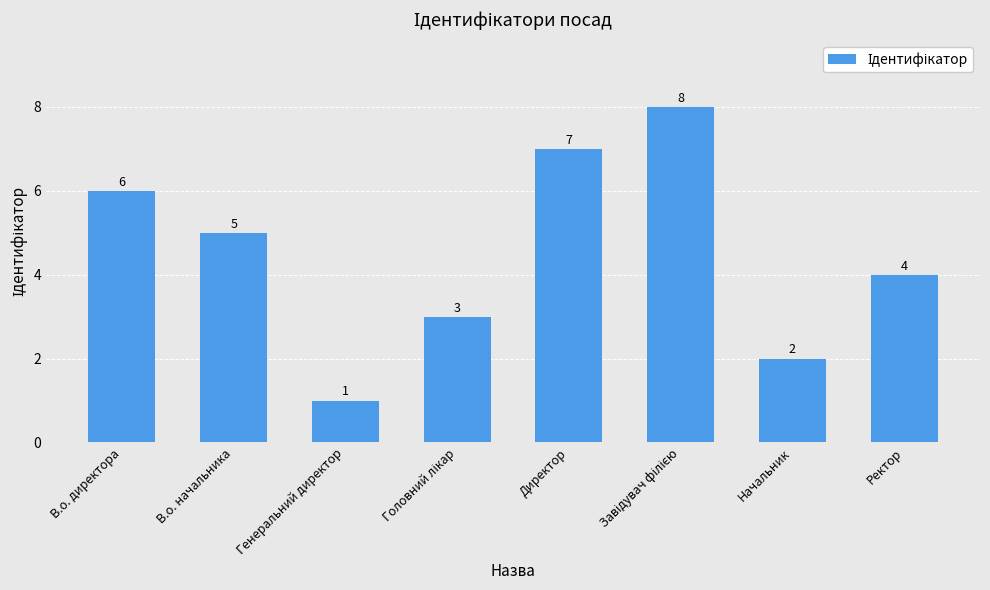

What is the difference between the second highest and minimum values?

6